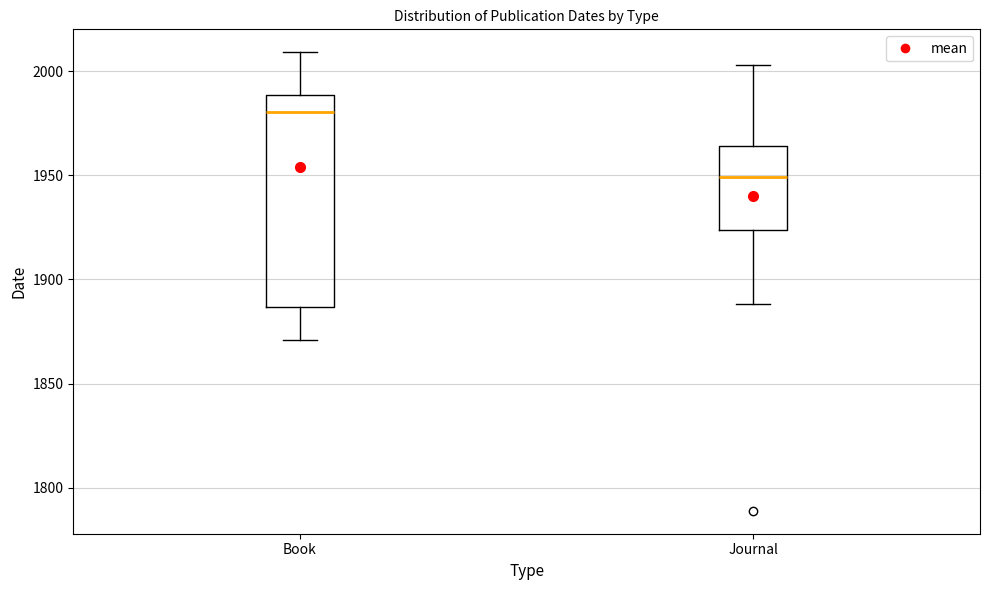

Which box's median line is the lowest?

Journal